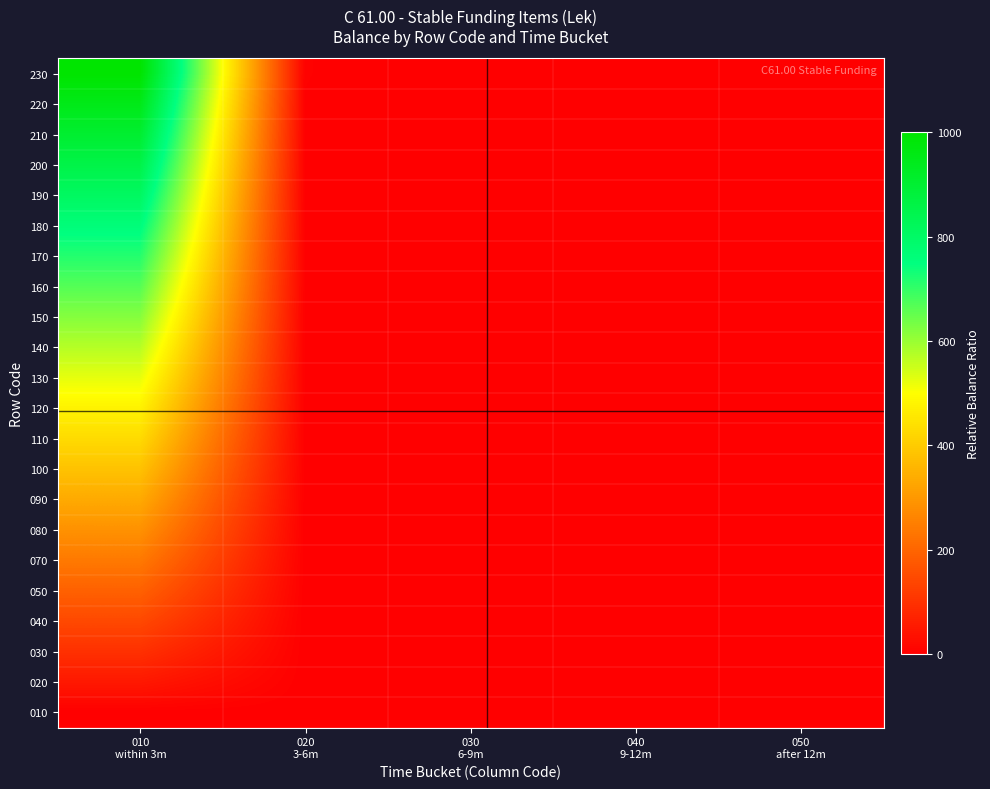

At which category is the sum across all series the highest?

010
within 3m